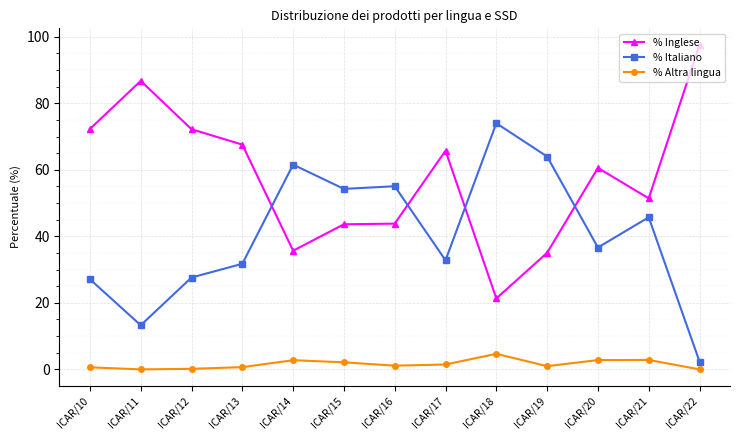

At how many categories does at least one series exceed 70?

5